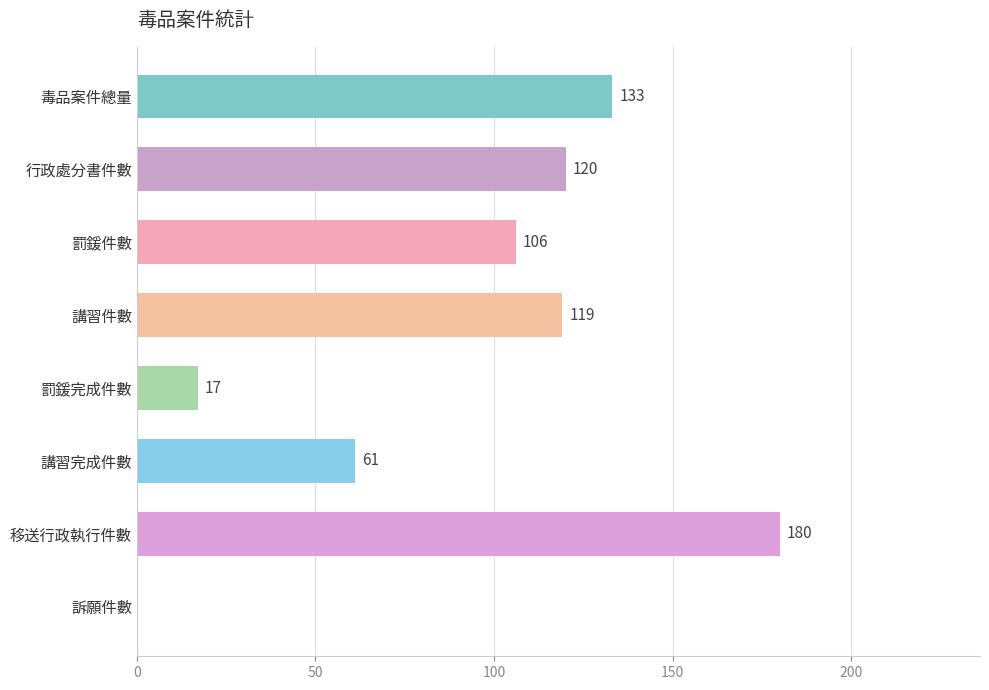

What is the sum of the values at 毒品案件總量 and 移送行政執行件數?

313